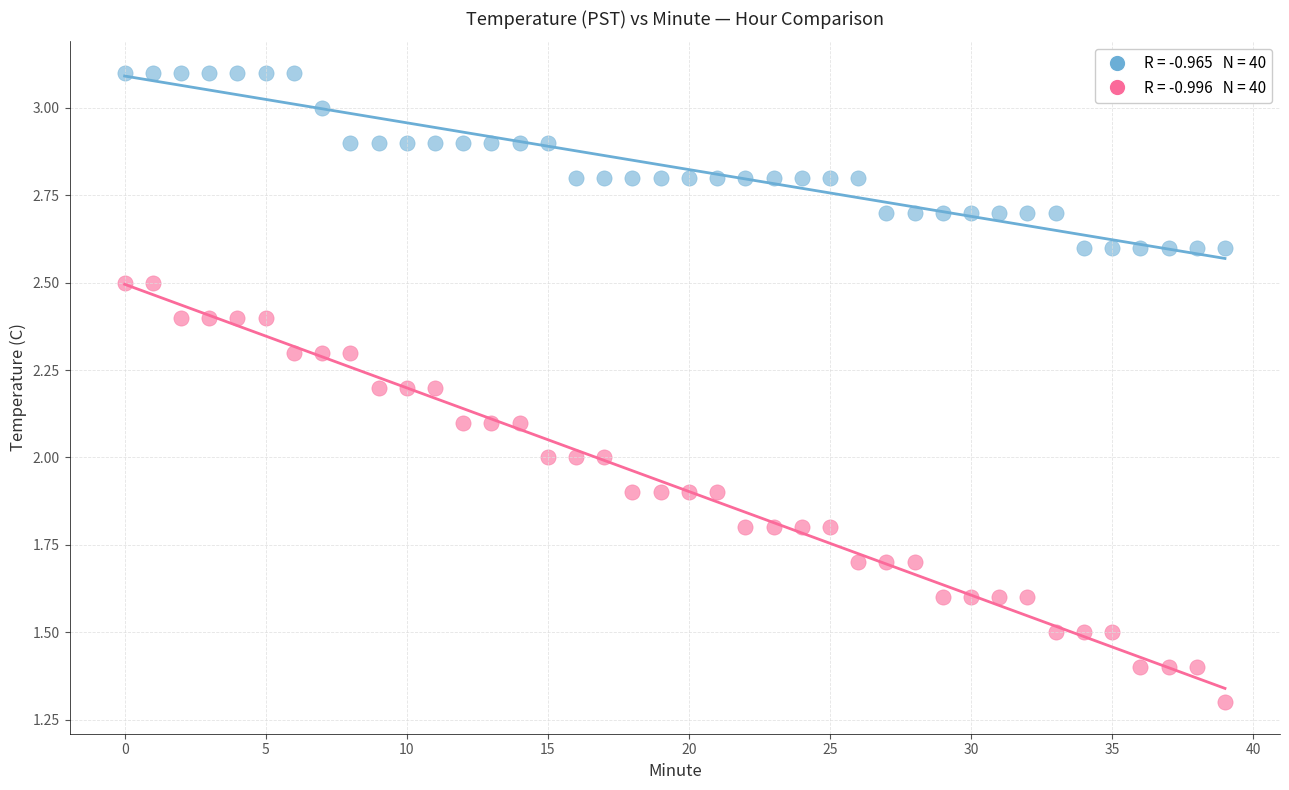

Across all data points, what is the range of Y values (max minus min)?

1.8